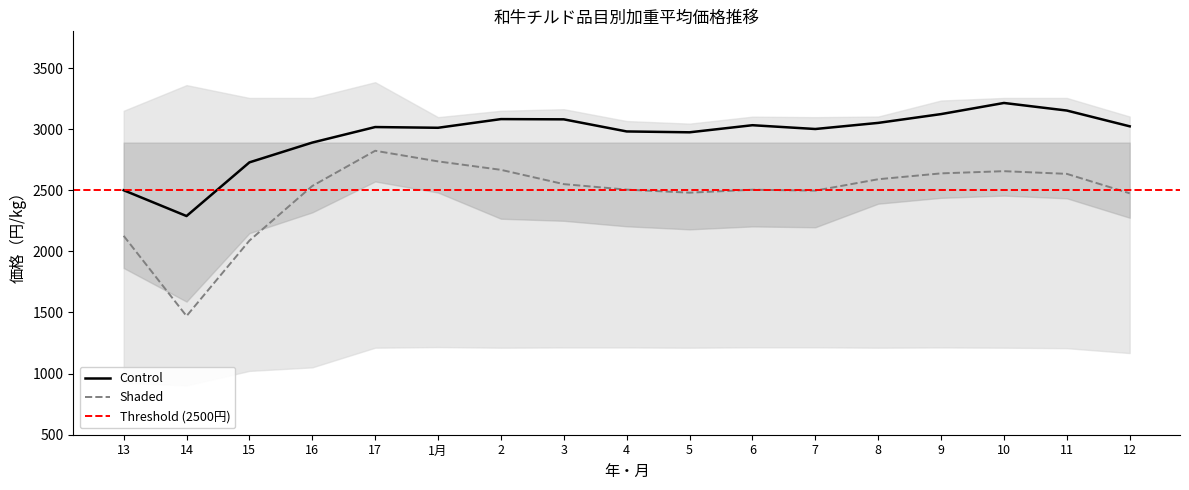

What is the spread (max minus min) of values at 15?

2233